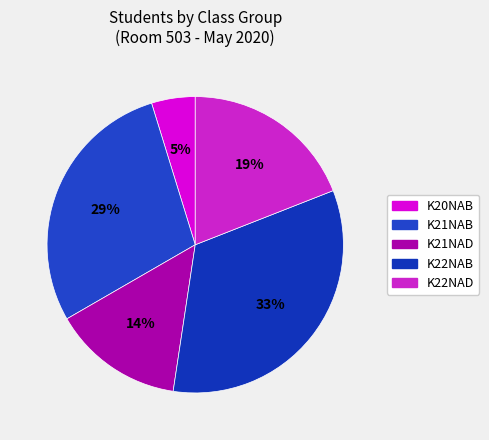

Does K22NAB represent more than half of the total?

No